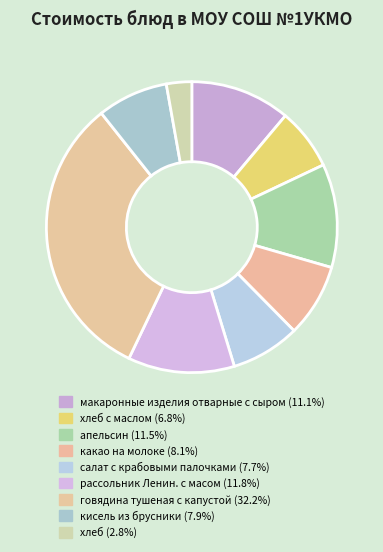

Which category has the smallest portion of the pie?

хлеб